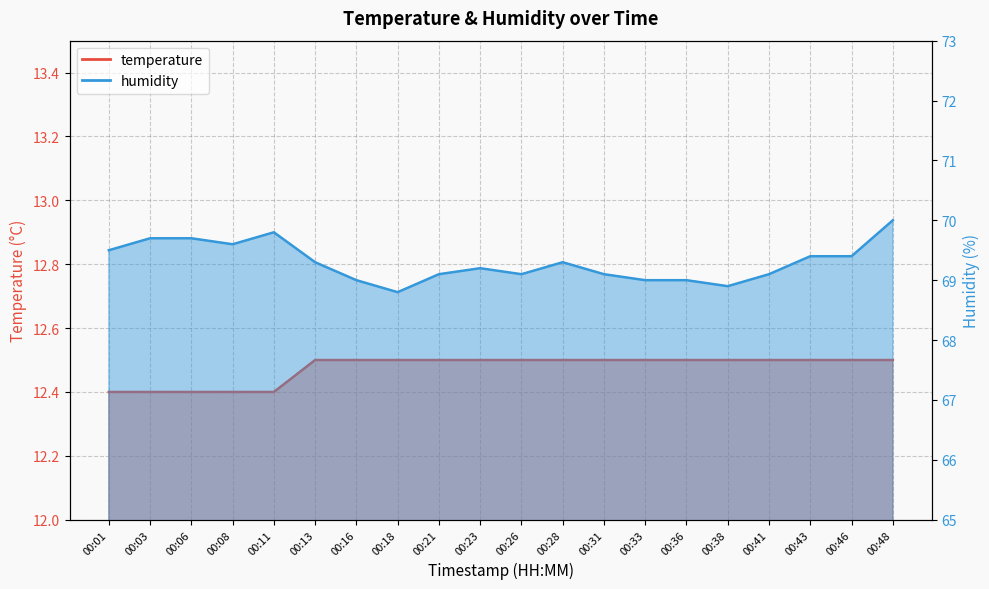

The value of temperature at 00:08 is 6.8. True or false?

False